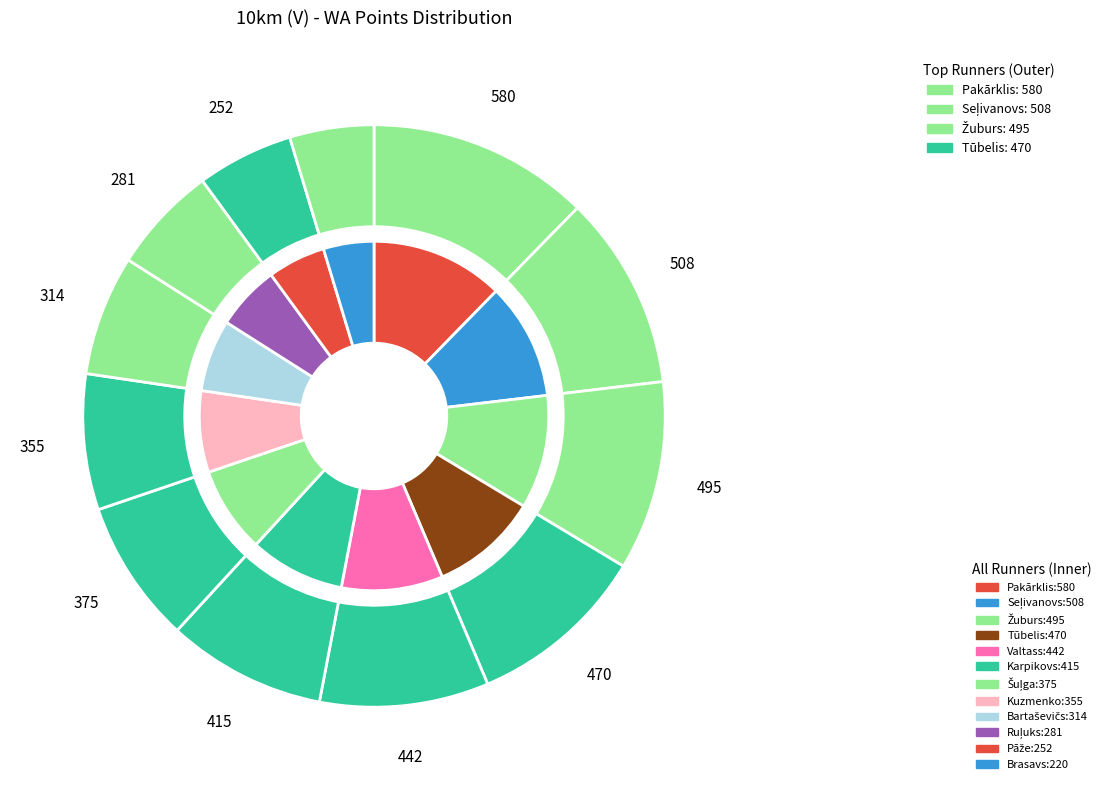

Is there a majority slice in this chart?

No